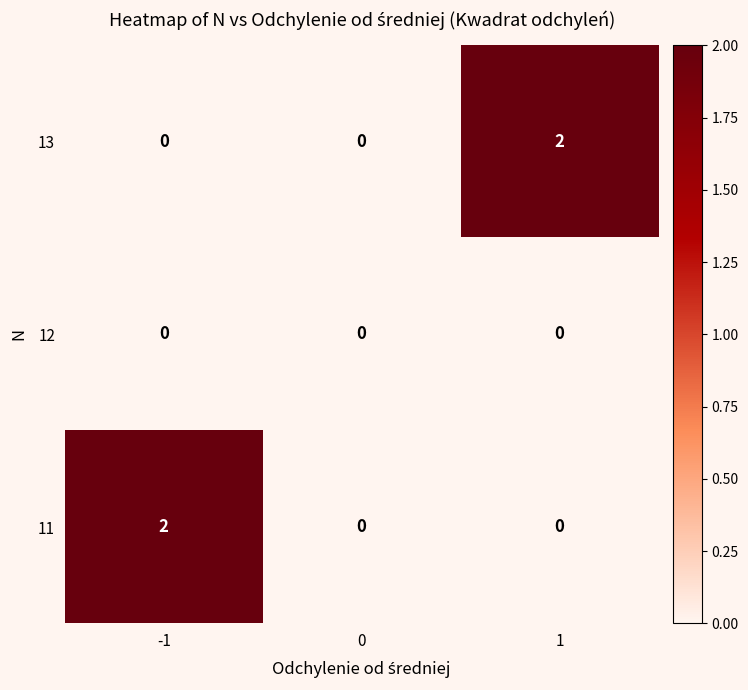

The value of 11 at 0 is 0. True or false?

True